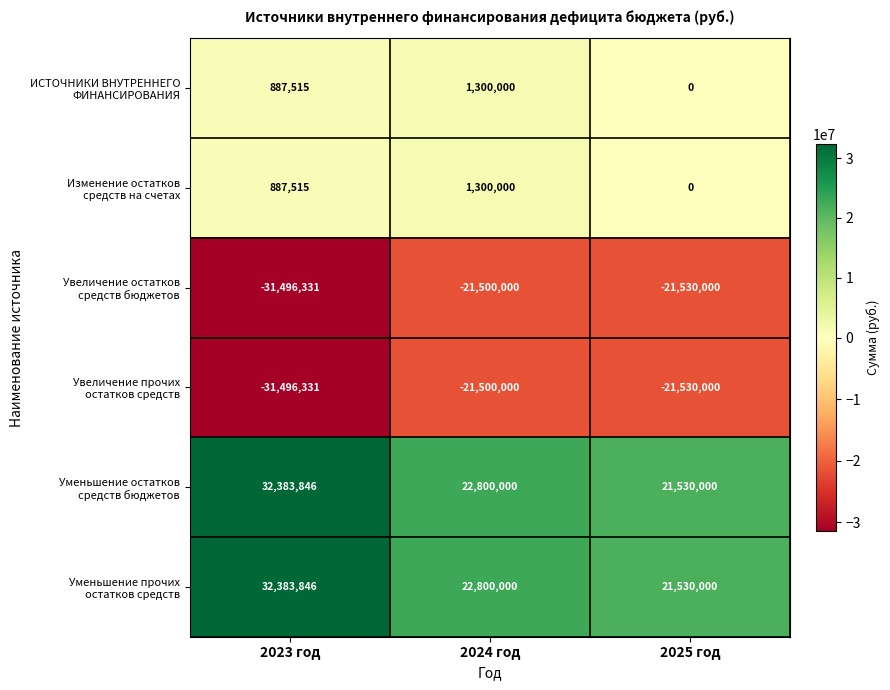

At which category is the sum across all series the highest?

2024 год